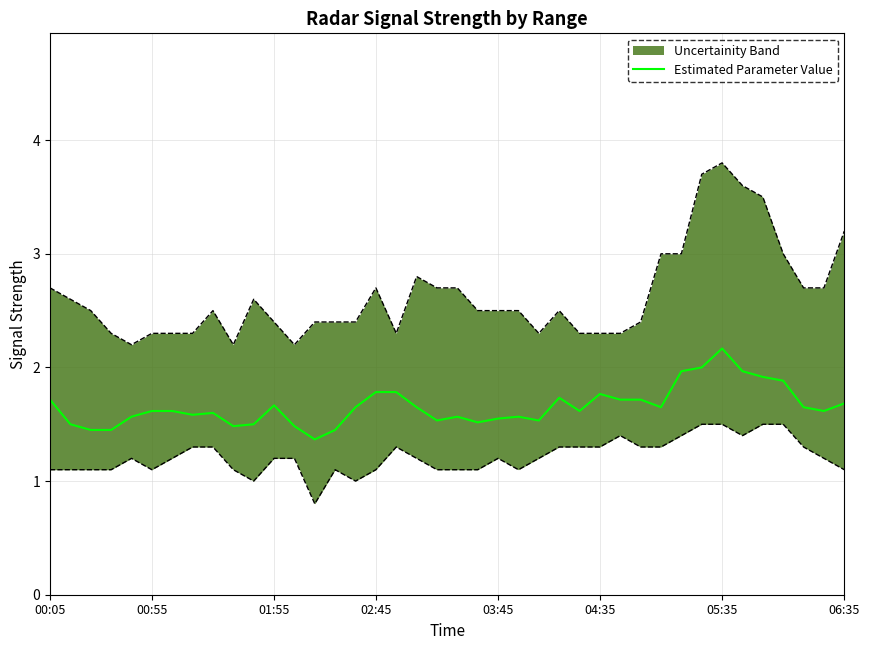

Where is the data nearest to the value 1?

13